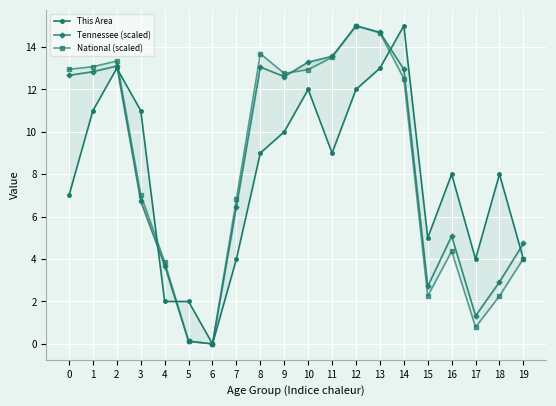

Reading left to right, what are all the values shown in this chart?

This Area: 7.0	11.0	13.0	11.0	2.0	2.0	0.0	4.0	9.0	10.0	12.0	9.0	12.0	13.0	15.0	5.0	8.0	4.0	8.0	4.0
Tennessee (scaled): 12.7	12.8	13.1	6.7	3.7	0.1	0.0	6.5	13.1	12.6	13.3	13.6	15.0	14.7	12.9	2.7	5.1	1.3	2.9	4.7
National (scaled): 13.0	13.1	13.3	7.0	3.9	0.1	0.0	6.8	13.7	12.8	12.9	13.5	15.0	14.7	12.5	2.3	4.4	0.8	2.3	4.0